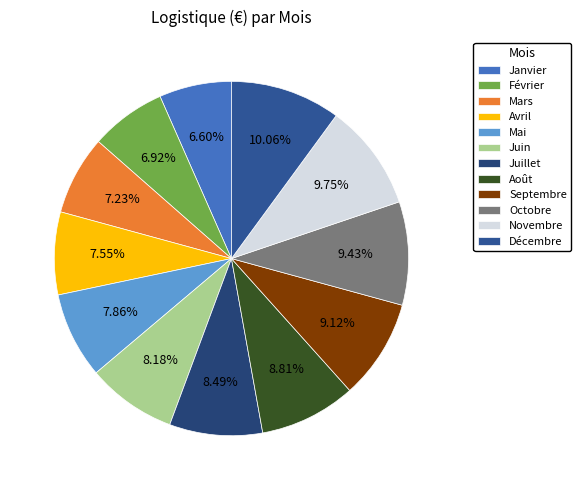

What percentage is the Janvier slice, to the nearest percent?

7%